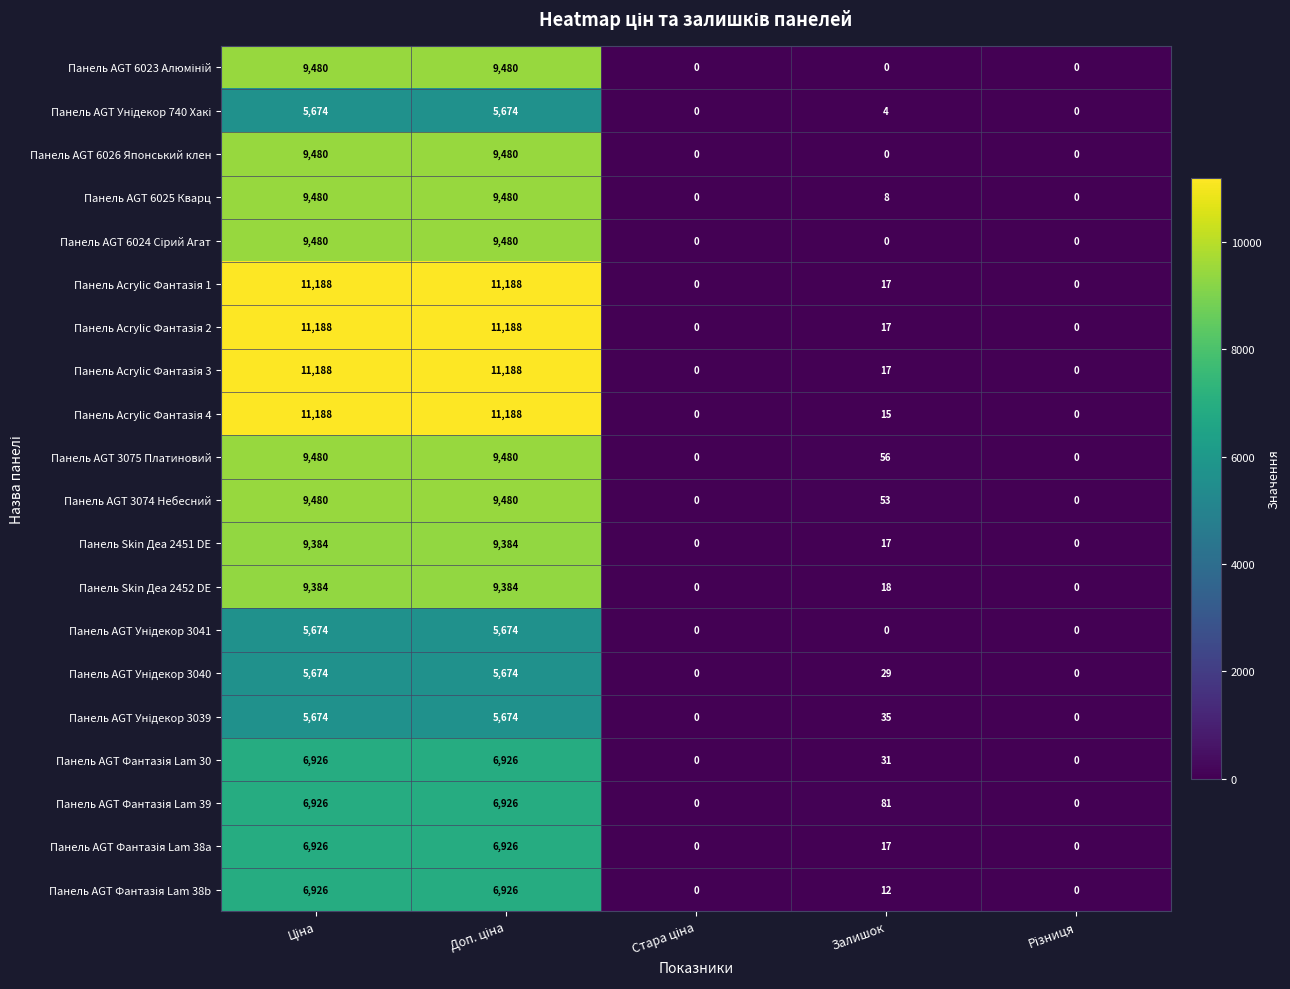

What is the sum of all Панель AGT 3075 Платиновий values?

19016